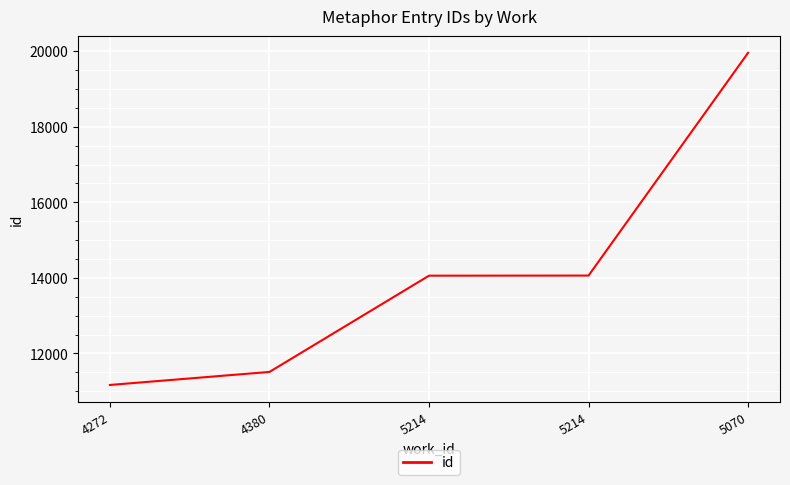

Which category has the highest value across all series?

5070